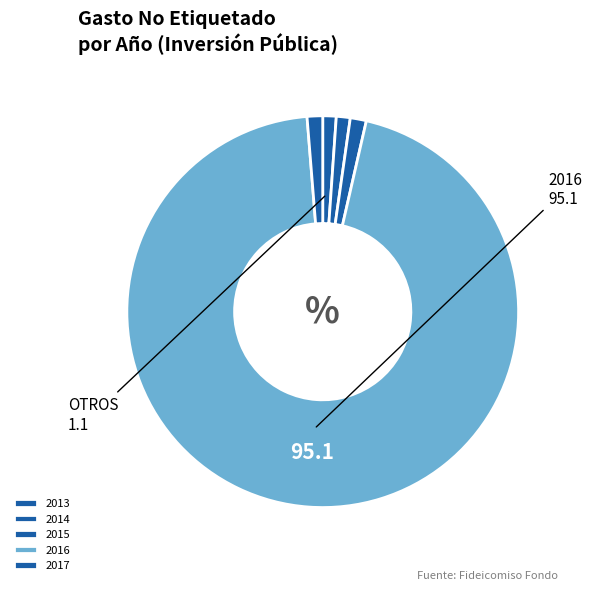

Combined, what portion of the pie is 2013 and 2016?

96.2%